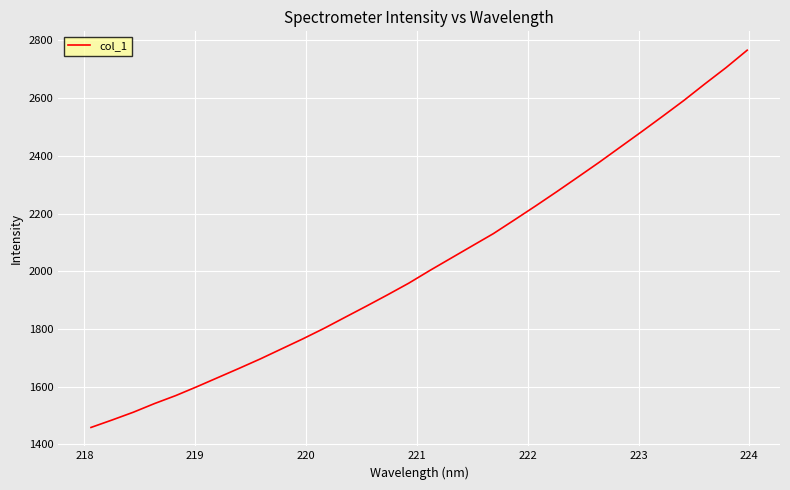

What is the difference between the maximum and minimum values?

1308.0